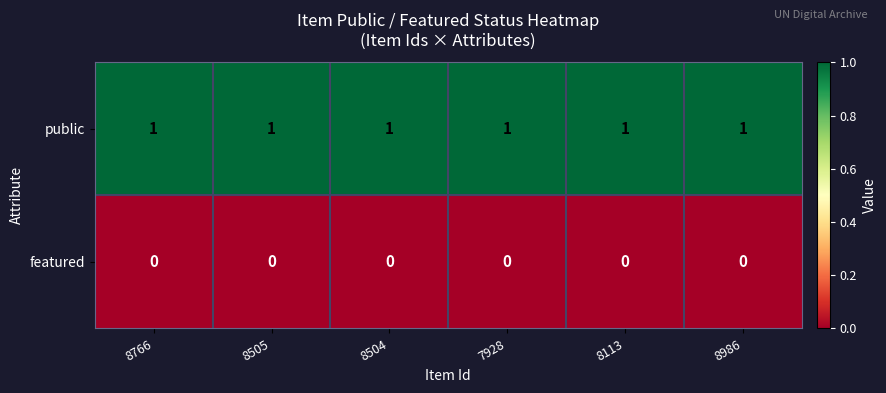

What is the difference between the highest and lowest values at 8505?

1